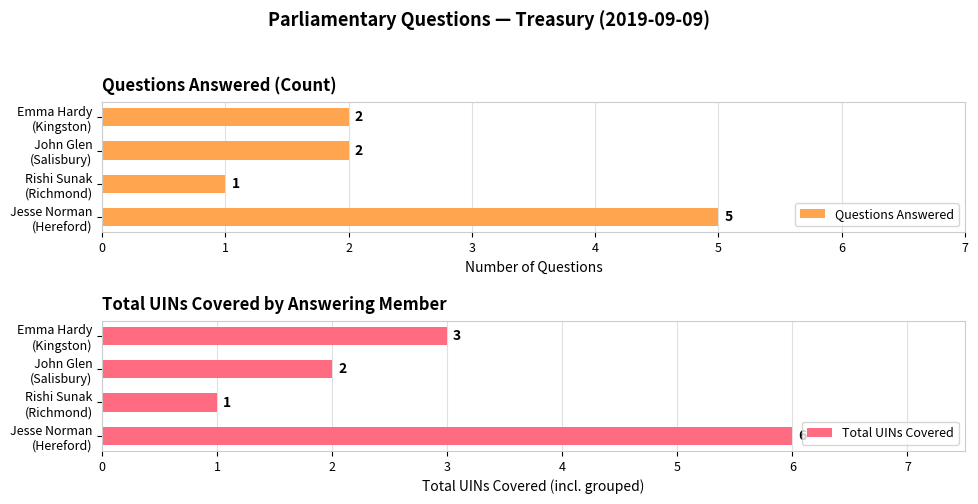

Reading right to left, extract all data points from this chart.

Questions Answered: 2	2	1	5
Total UINs Covered: 3	2	1	6